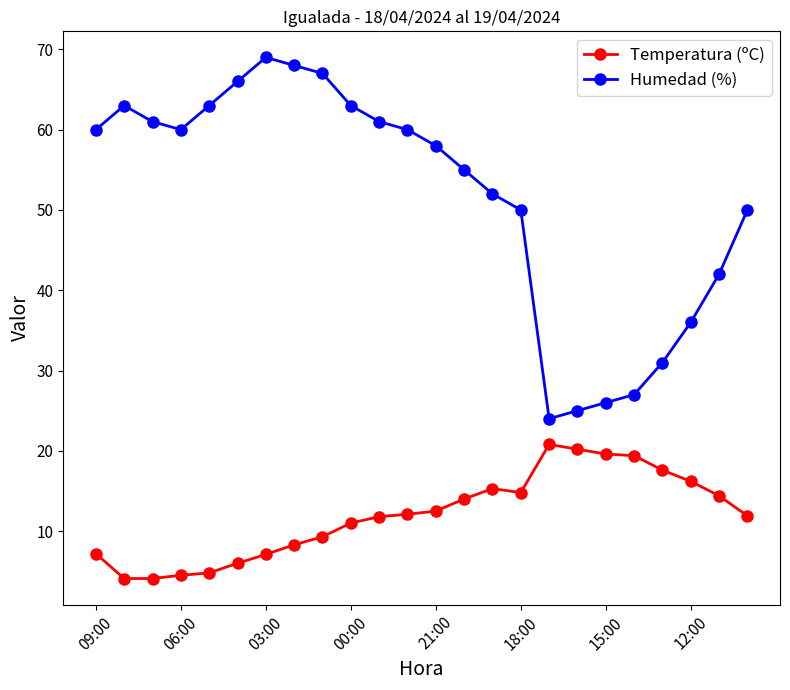

True or false: Temperatura (ºC) and Humedad (%) cross at least once.

False